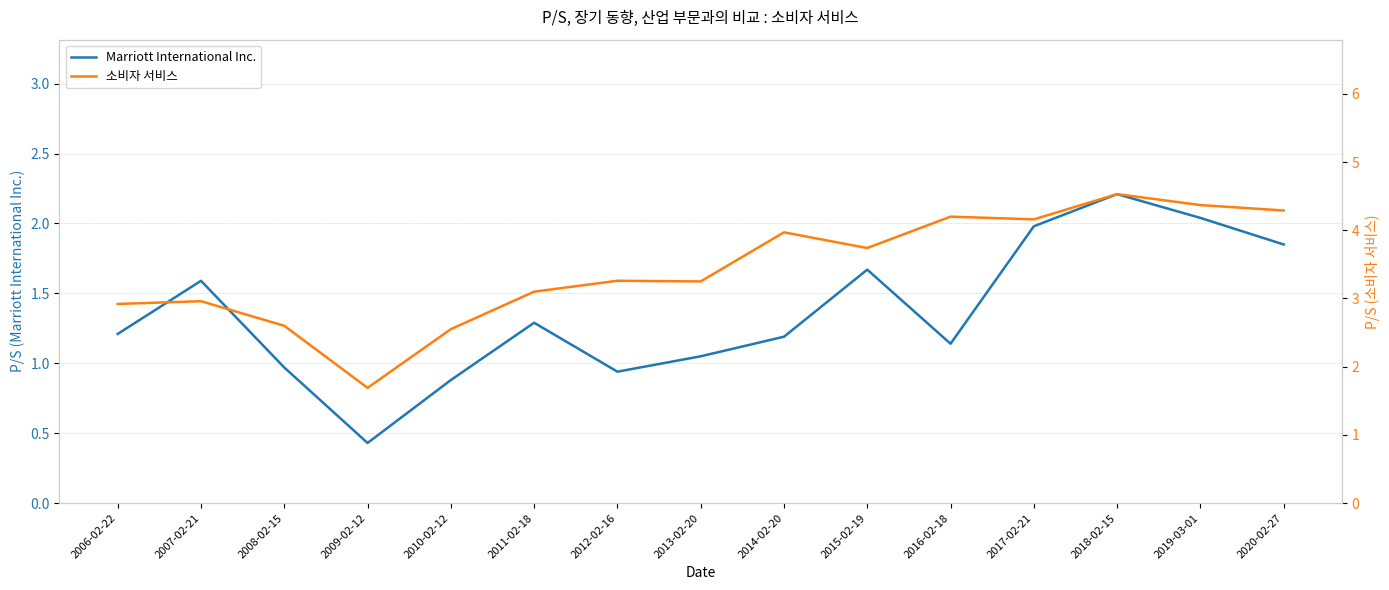

What is the minimum value for Marriott International Inc.?

0.4